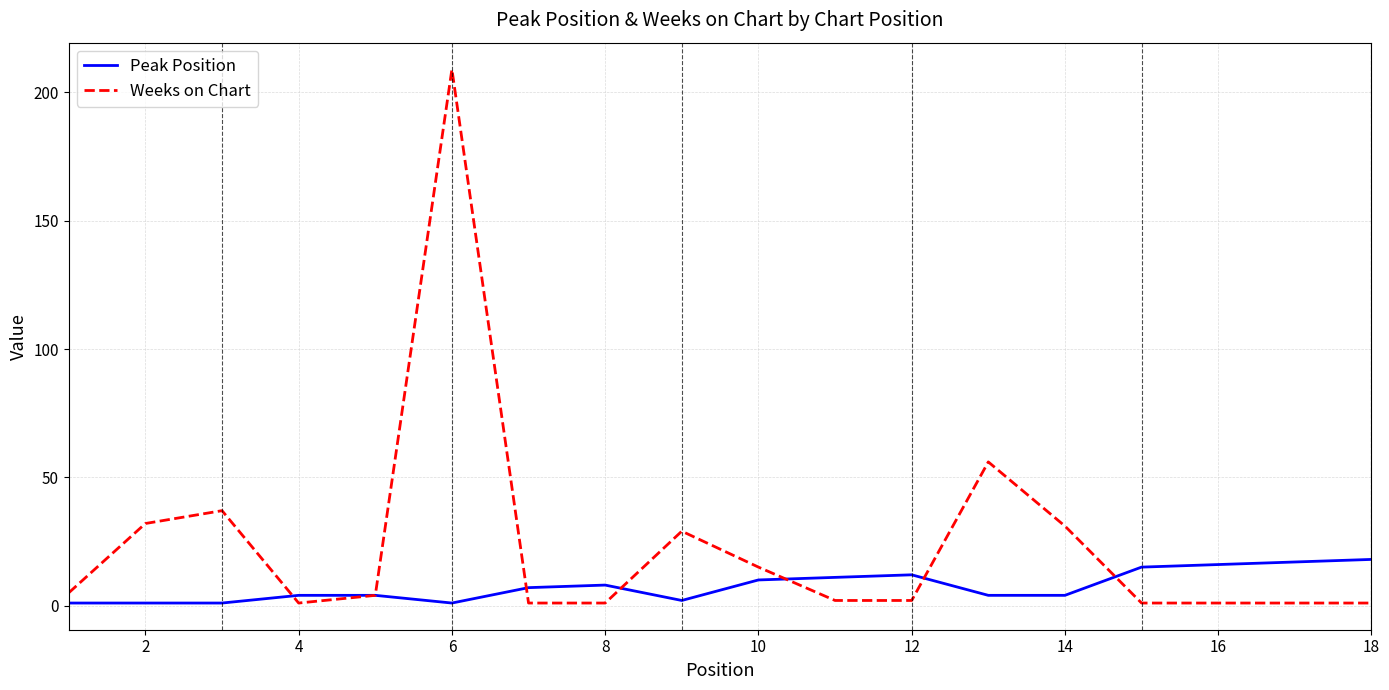

Which series has the largest range (max minus min)?

Weeks on Chart